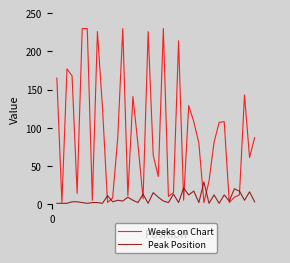

Which series has the widest spread of values?

Weeks on Chart